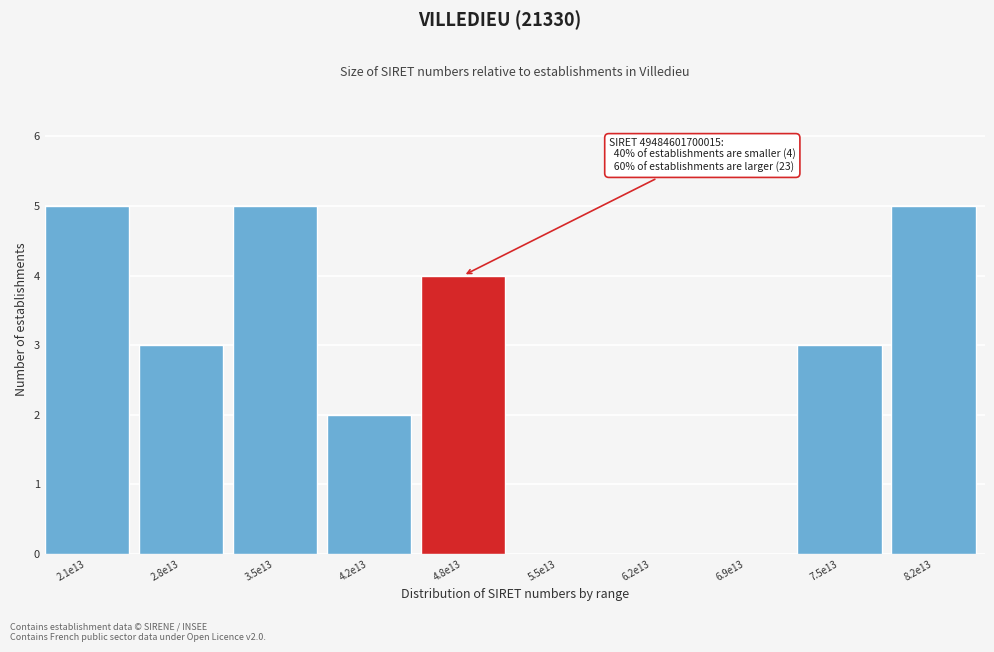

Reading left to right, extract all data points from this chart.

2.1e13=5	2.8e13=3	3.5e13=5	4.2e13=2	4.8e13=4	5.5e13=0	6.2e13=0	6.9e13=0	7.5e13=3	8.2e13=5